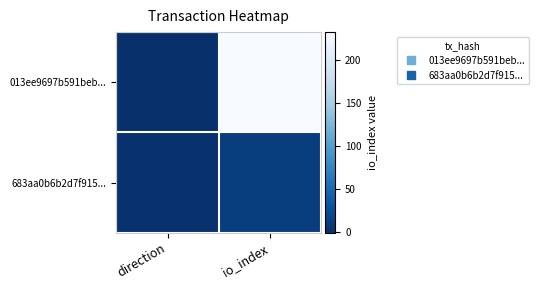

Reading right to left, extract all data points from this chart.

013ee9697b591beb...: io_index=232	direction=-1
683aa0b6b2d7f915...: io_index=11	direction=1